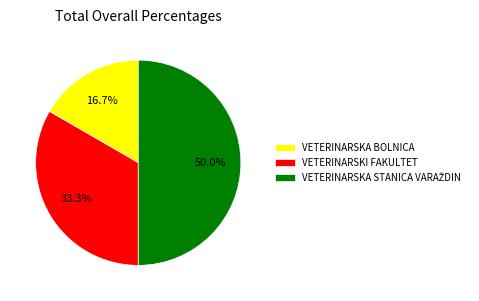

Is VETERINARSKA BOLNICA the majority of the pie?

No